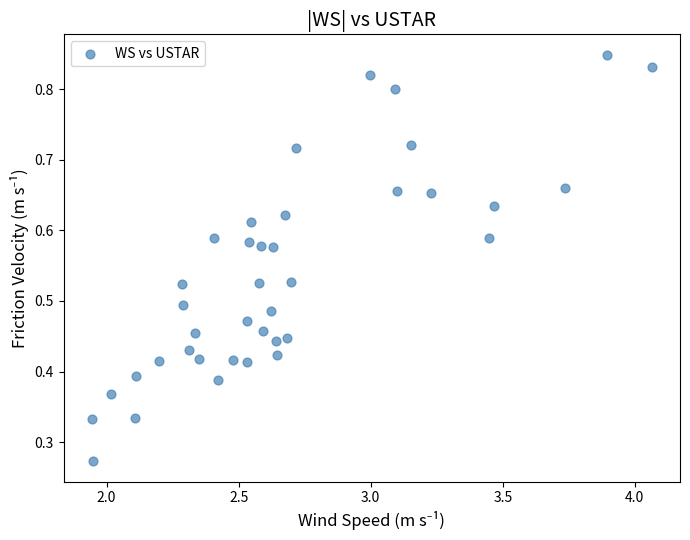

What is the range of X values (max minus min)?

2.1